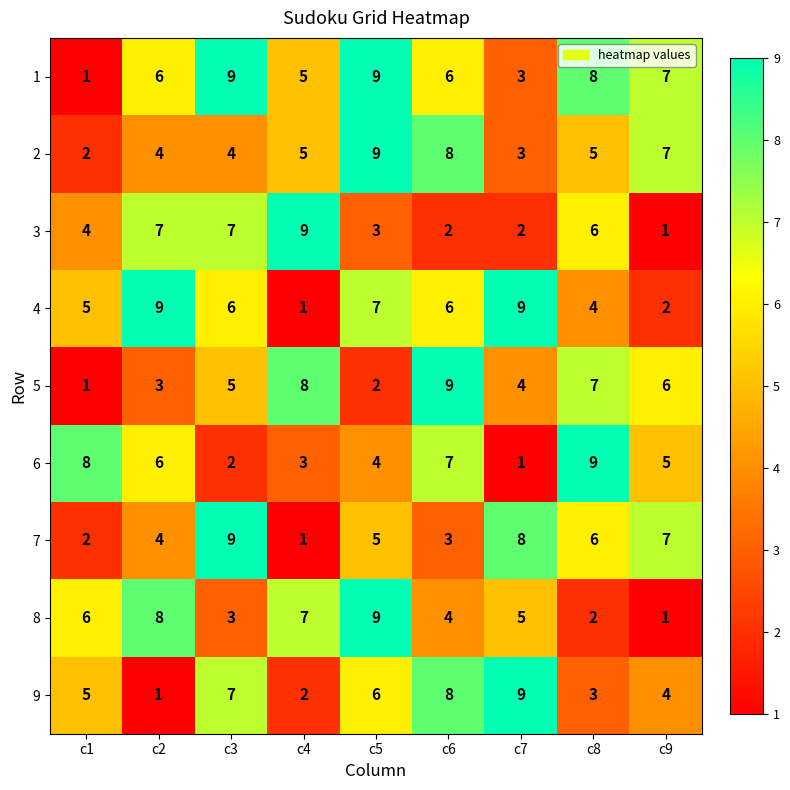

How many 8 values are between 3 and 7?

5